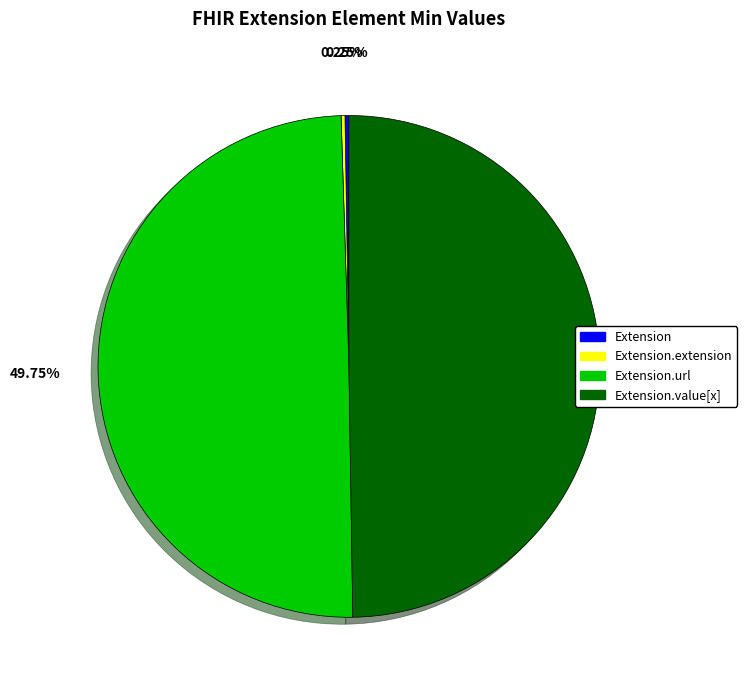

Which slice is the smallest?

Extension